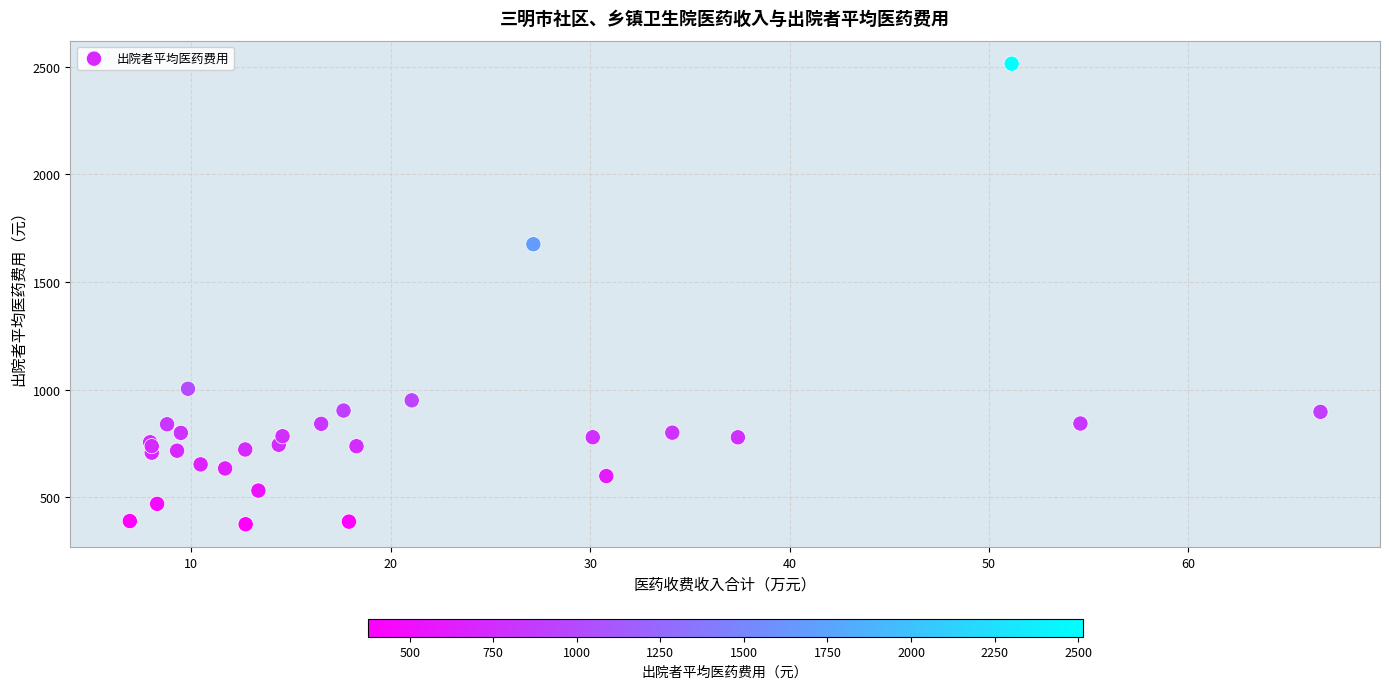

What Y value in the scatter plot is closest to 1443?

1675.1